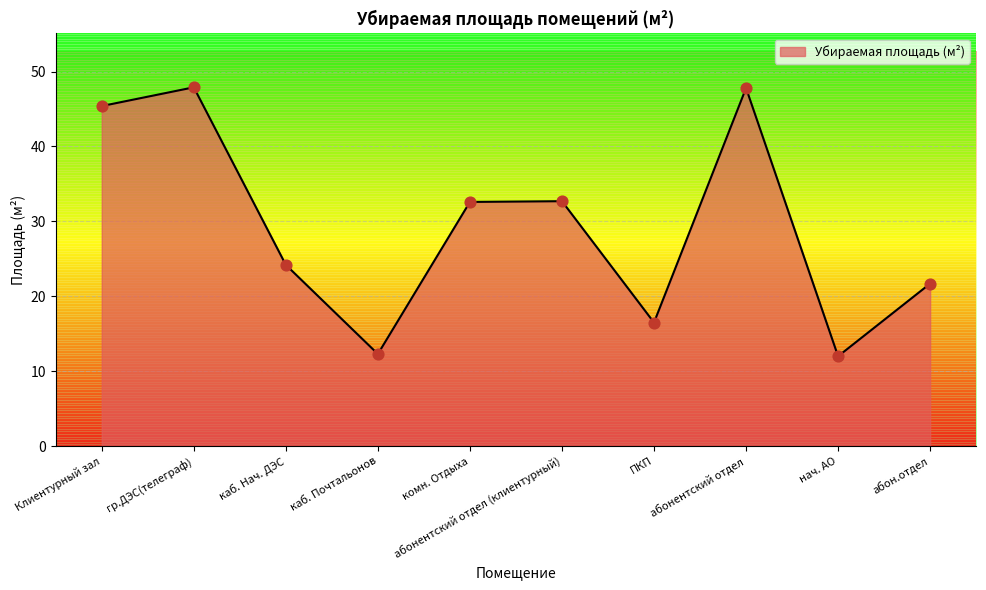

Approximately how many times larger is the value at абонентский отдел (клиентурный) compared to ПКП?

2.0